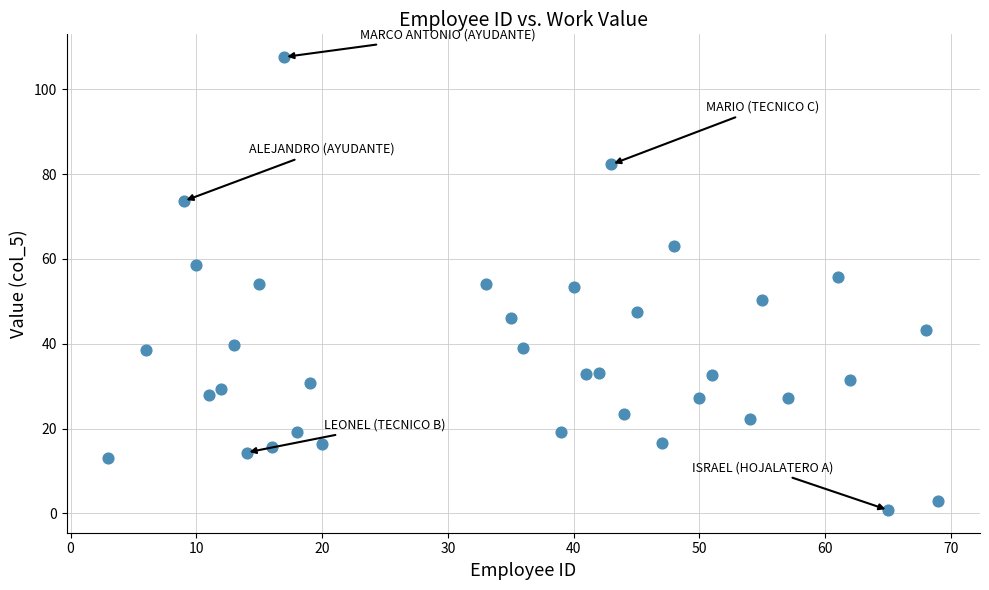

What is the range of Y values (max minus min)?

106.8